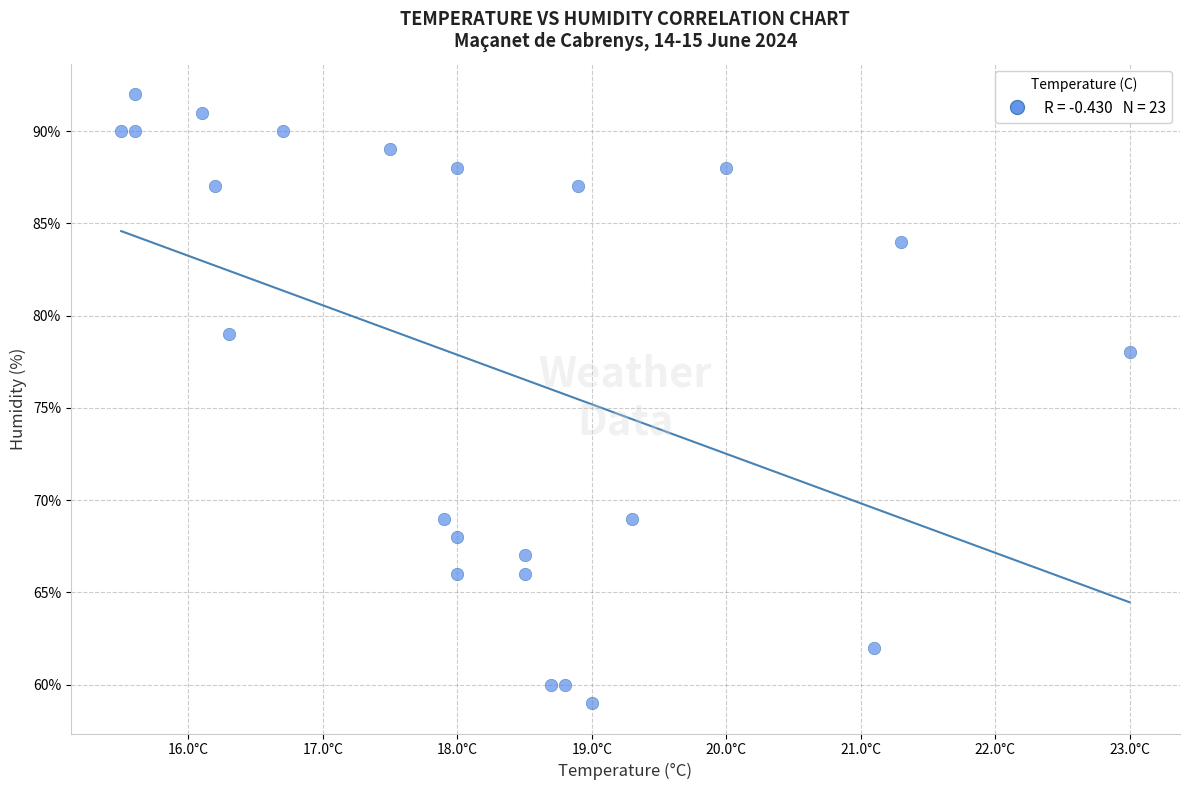

What Y value in the scatter plot is closest to 75?

78